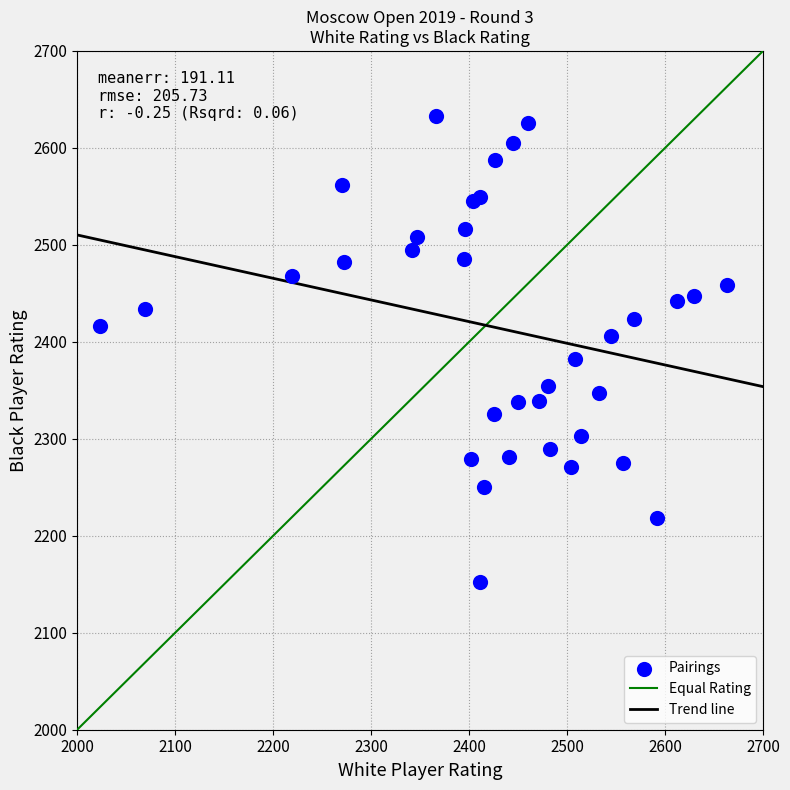

What is the range of X values (max minus min)?

640